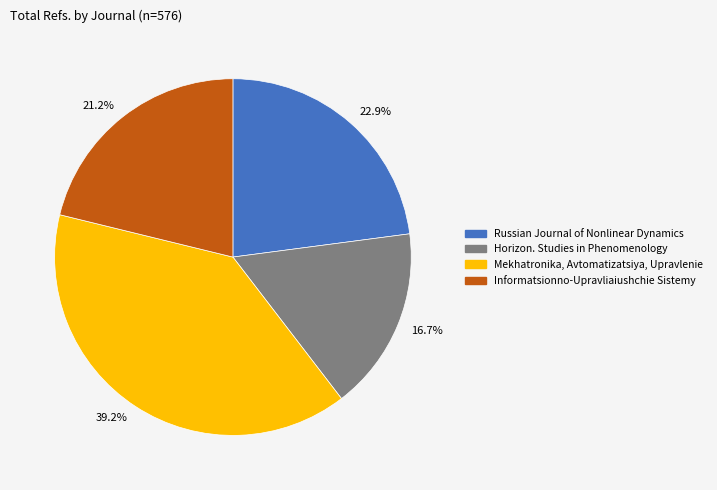

What is the ratio of the value at Mekhatronika, Avtomatizatsiya, Upravlenie to the value at Russian Journal of Nonlinear Dynamics?

1.7